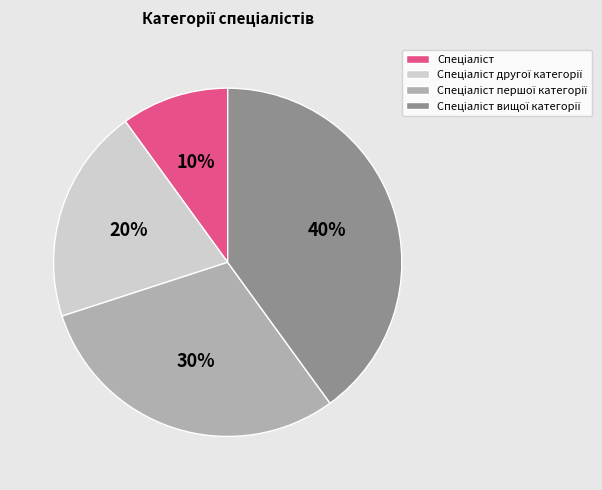

To the nearest percent, what is the average slice percentage?

25%